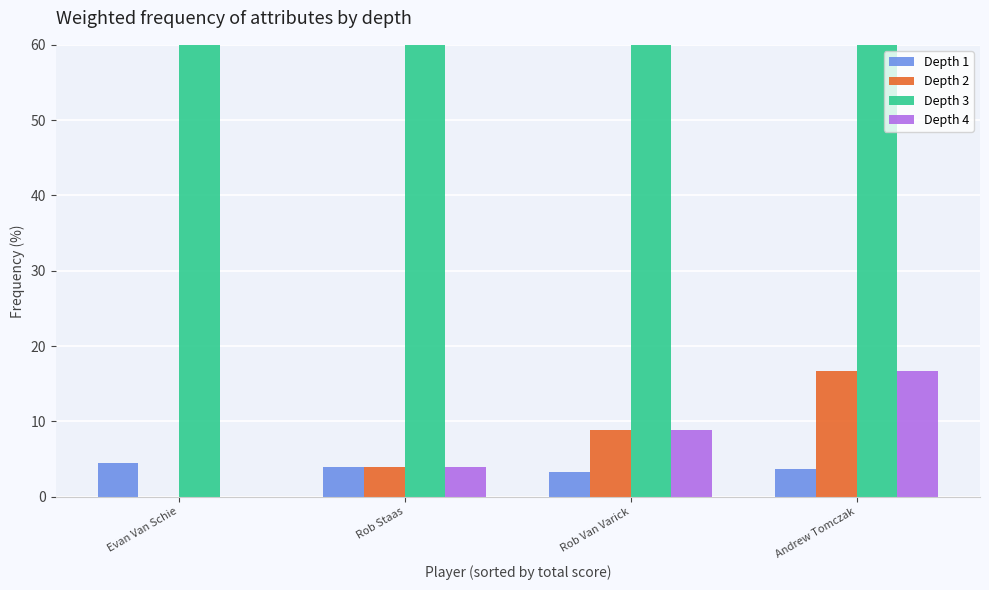

What is the label of the 3rd bar from the right?

Rob Staas